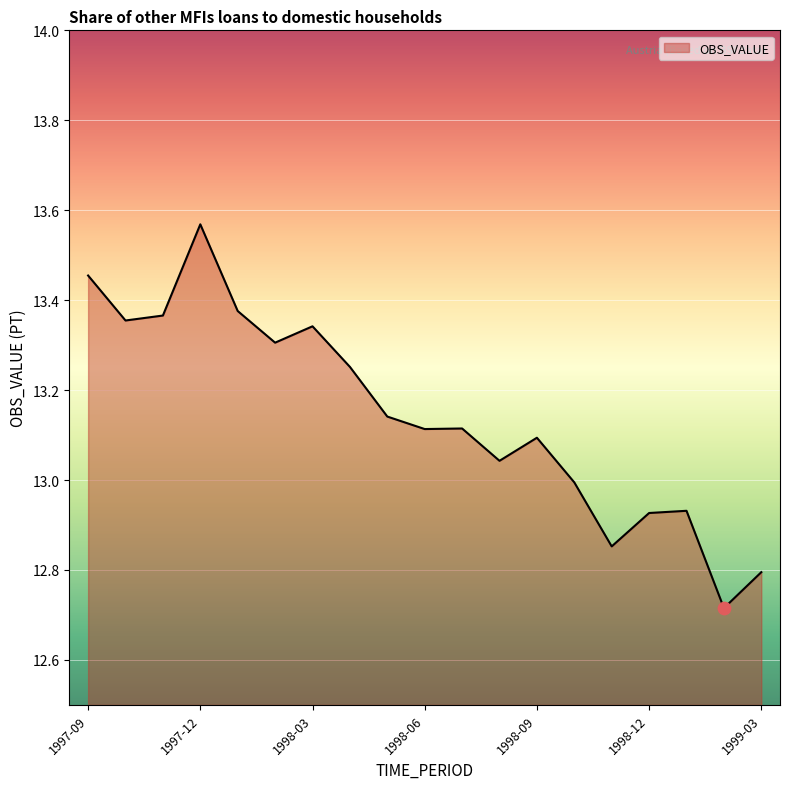

What is the difference between the maximum and minimum values?

0.9